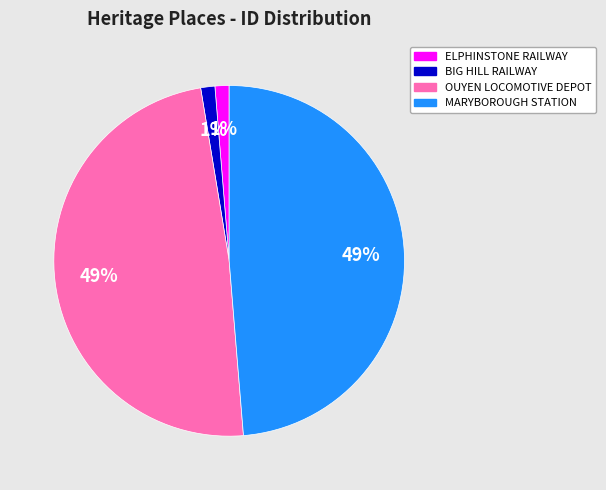

Count the number of slices in the pie.

4